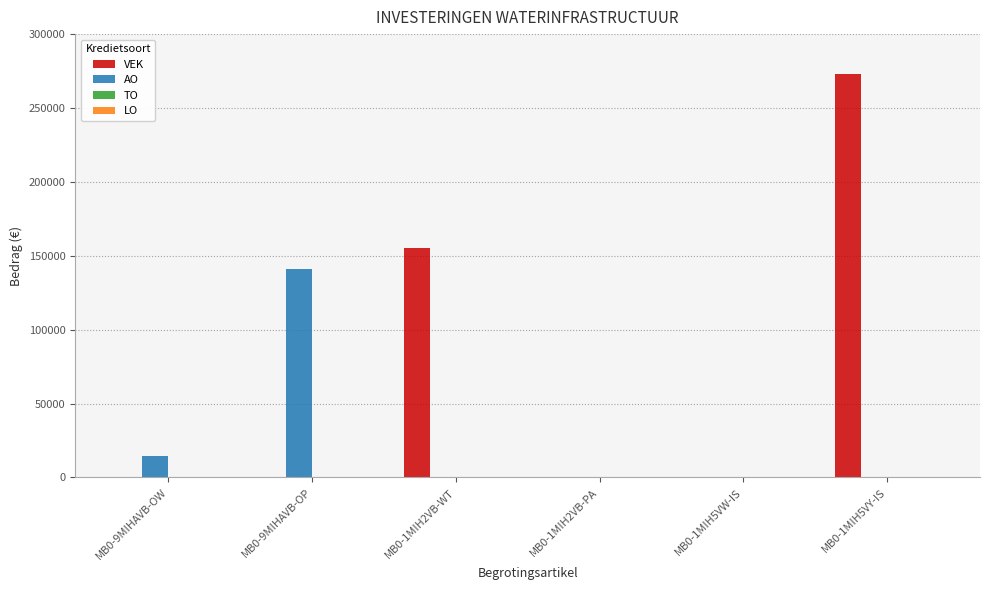

Which series has the largest range (max minus min)?

VEK